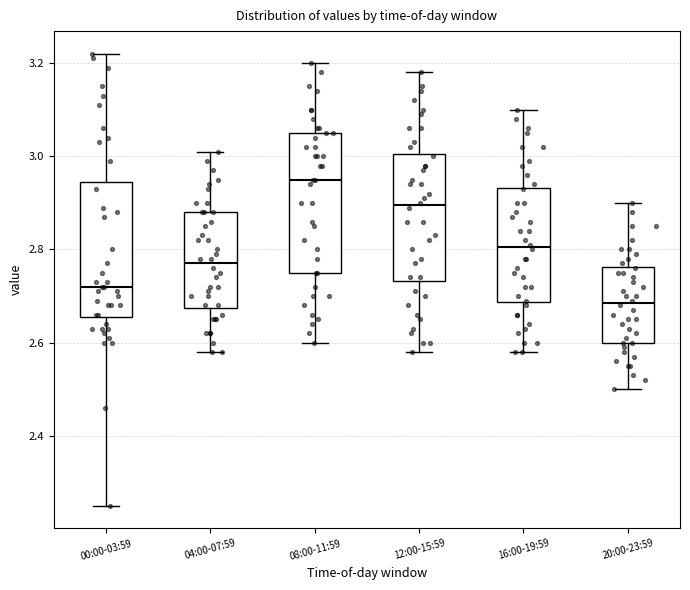

Where is the lower edge of the box for 20:00-23:59 on the y-axis? The values are not printed on the chart, so give them approximately, as read against the axis.

2.60